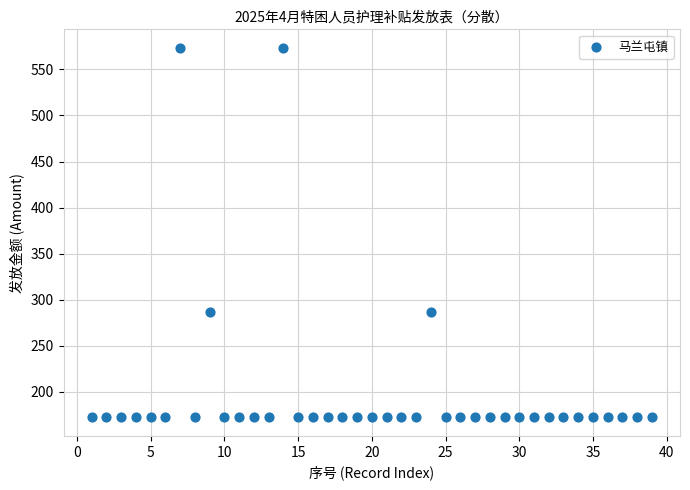

What is the range of X values (max minus min)?

38.0